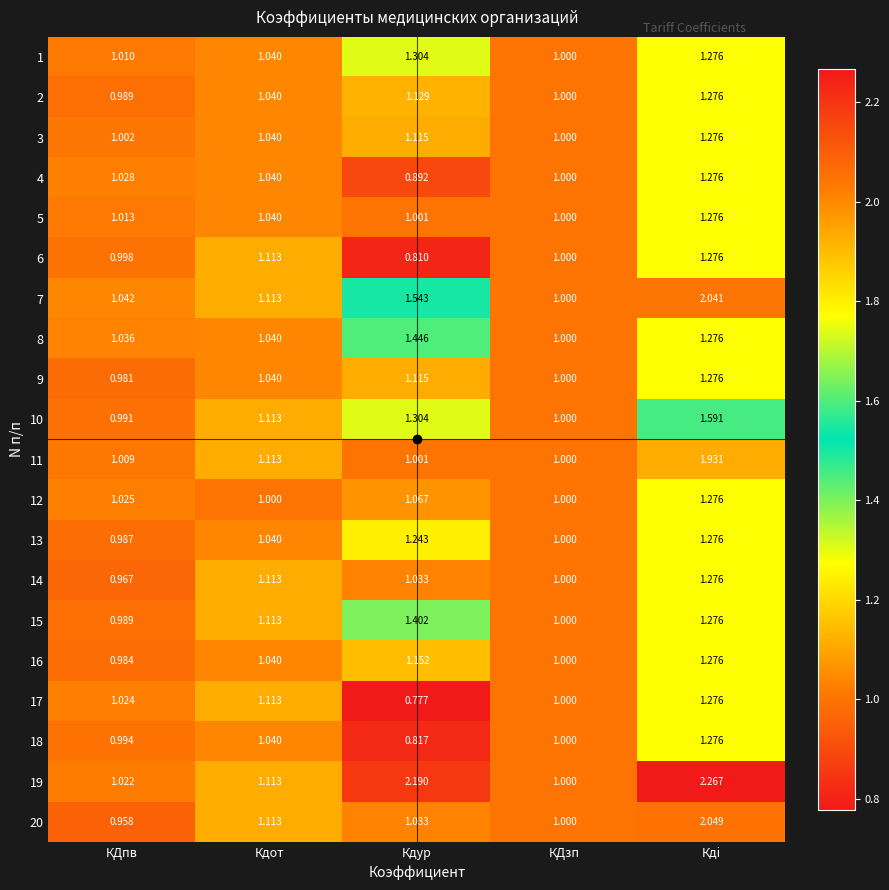

At which category does the chart reach its peak across all series?

Кдi